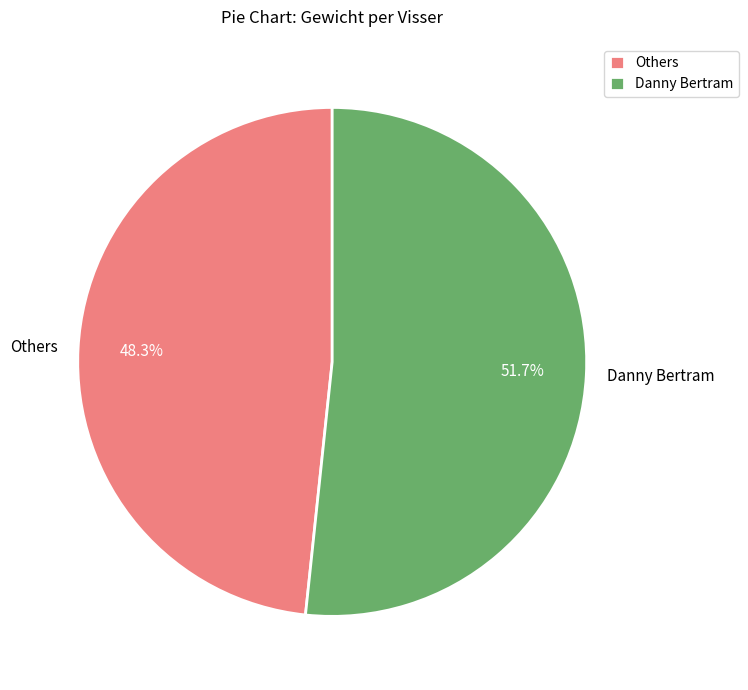

What is the smallest slice in the pie chart?

Others